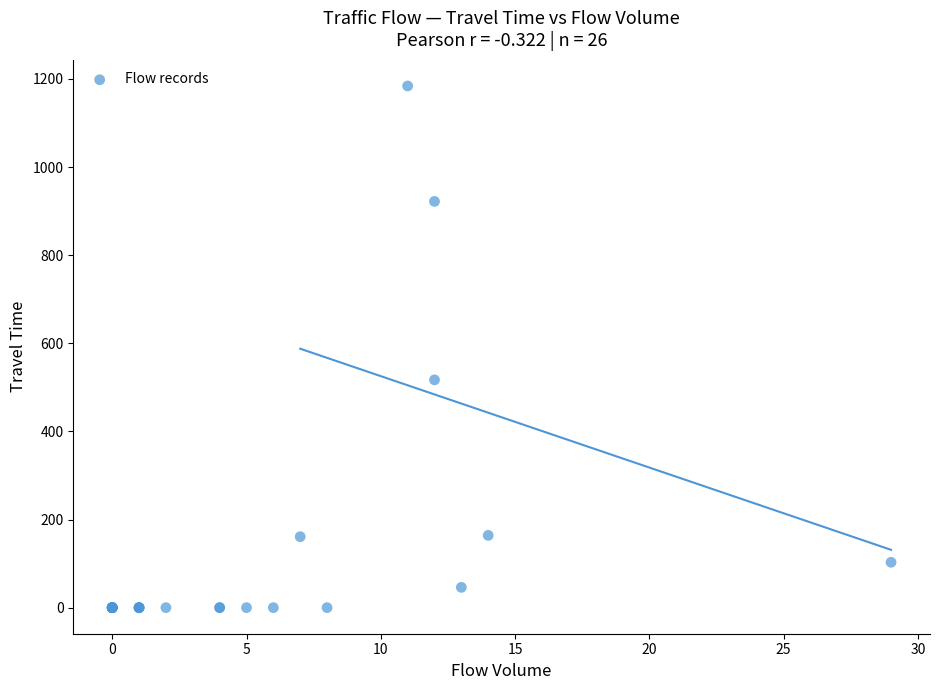

What Y value in the scatter plot is closest to 592?

517